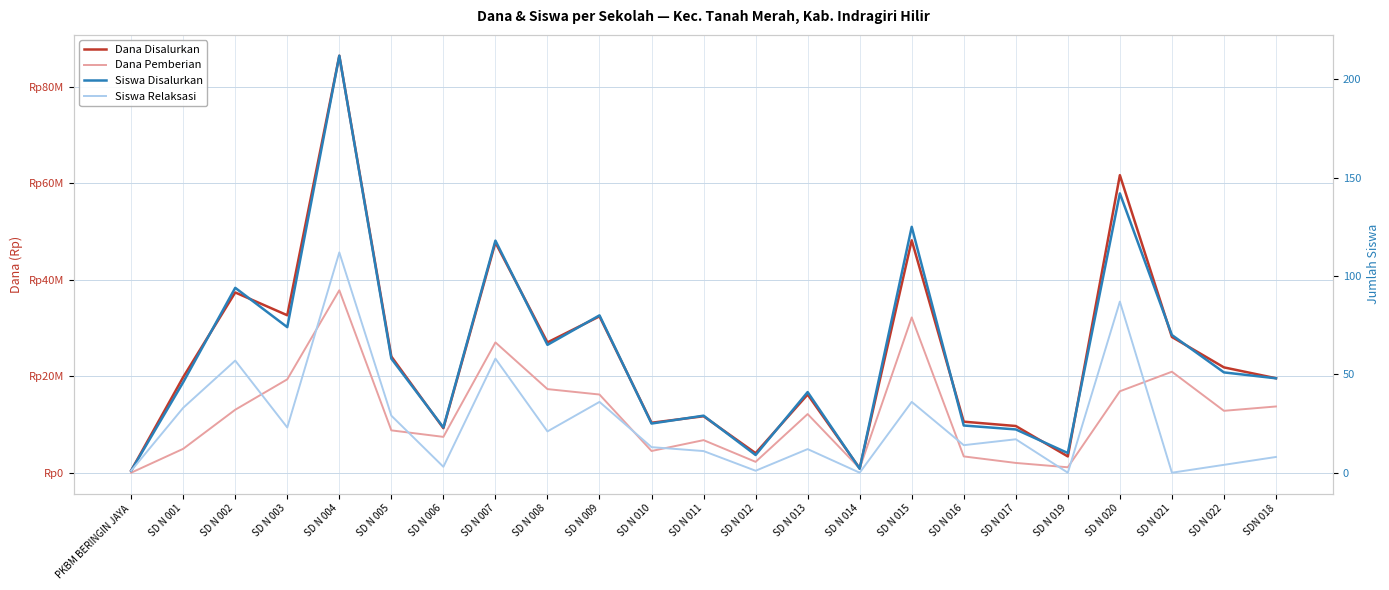

True or false: Dana Disalurkan and Dana Pemberian cross at least once.

False